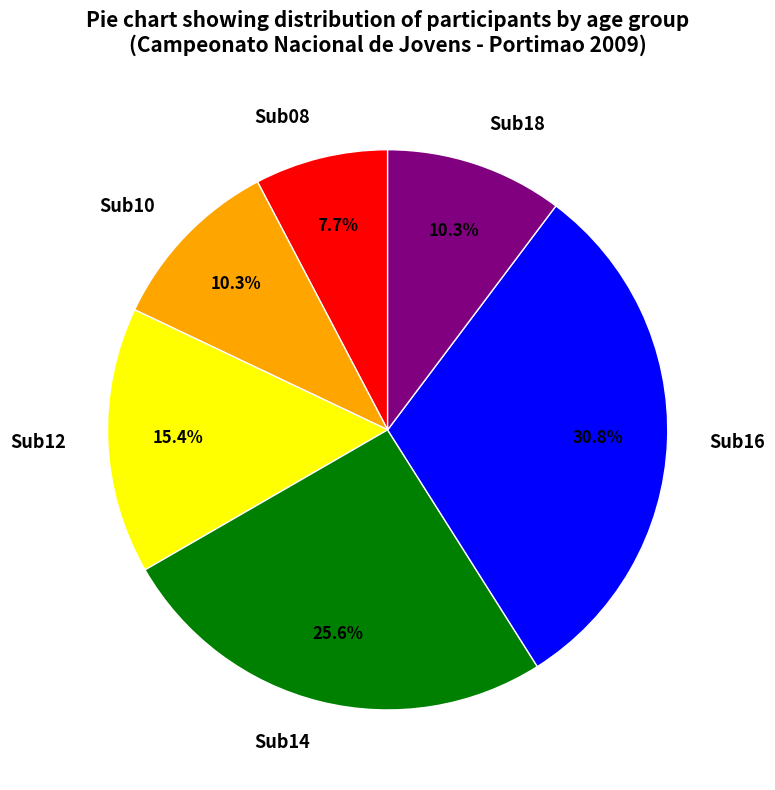

Is the sum of Sub16 and Sub14 greater than half?

Yes